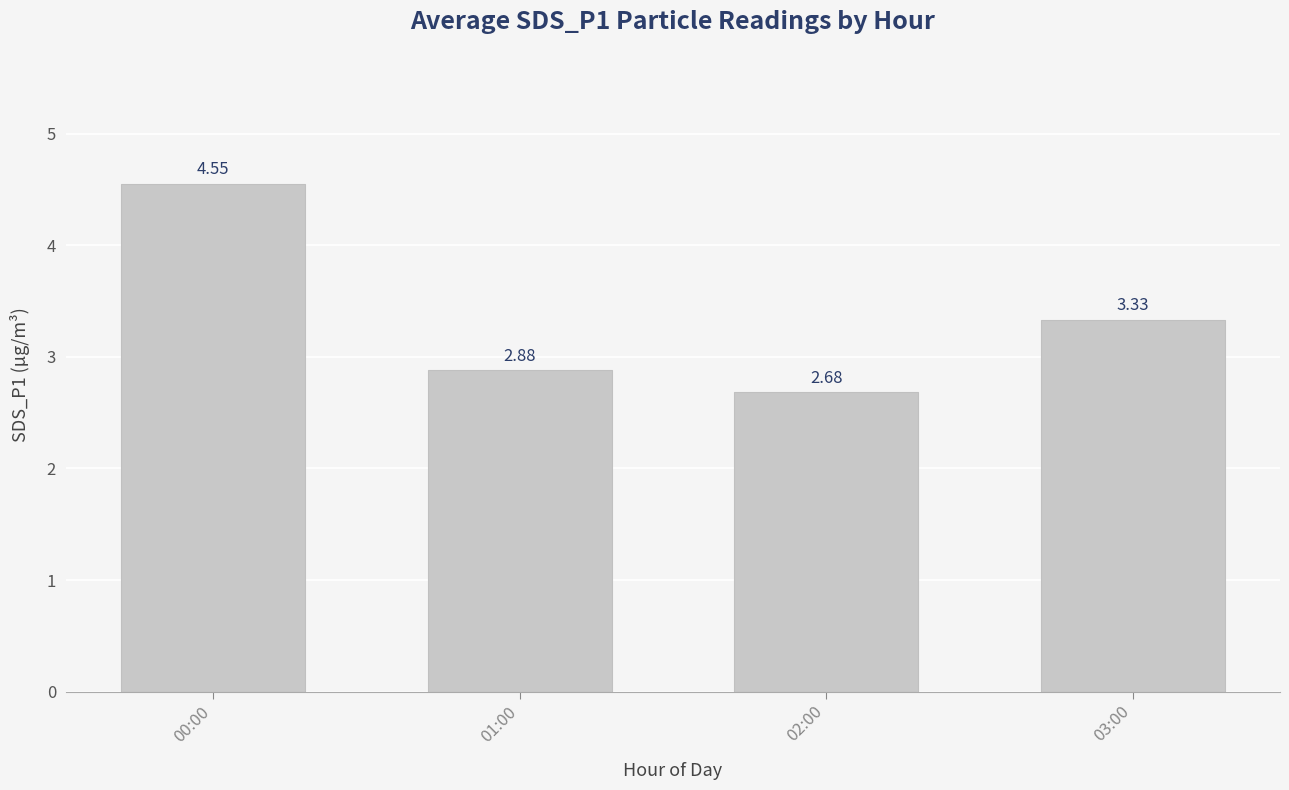

Approximately how many times larger is the value at 01:00 compared to 02:00?

1.1